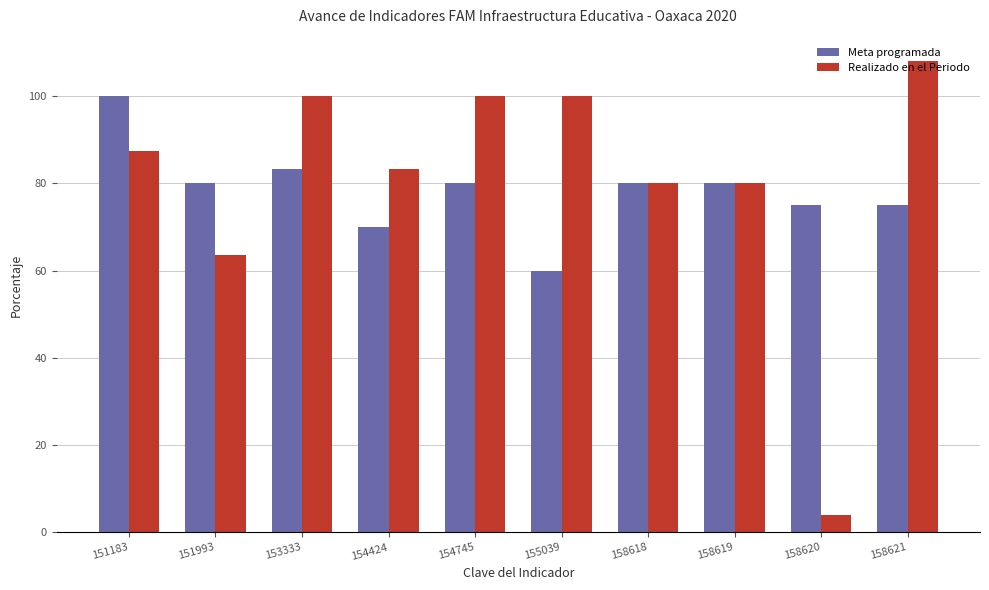

Which series has the largest range (max minus min)?

Realizado en el Periodo